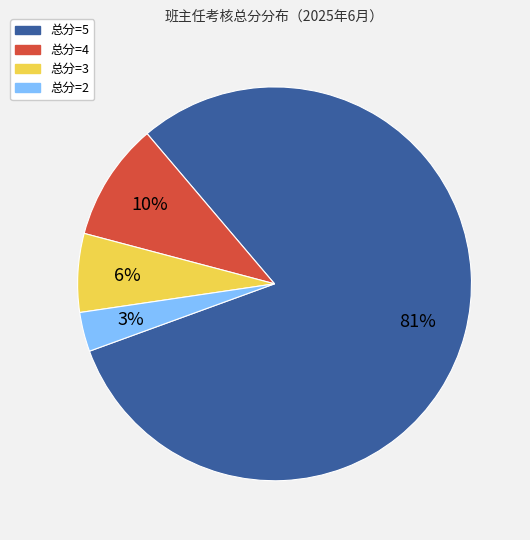

What is the ratio of the value at 总分=3 to the value at 总分=5?

0.1